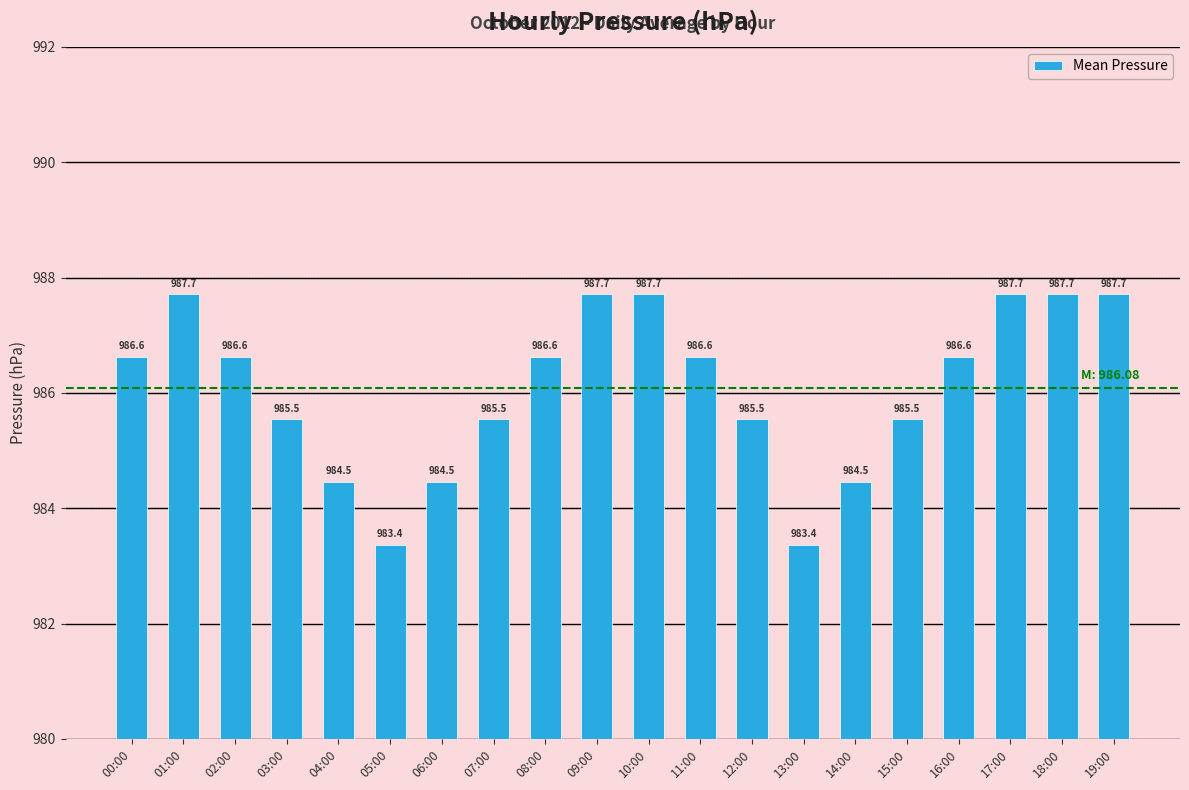

What is the sum of the values at 14:00 and 11:00?

1971.1